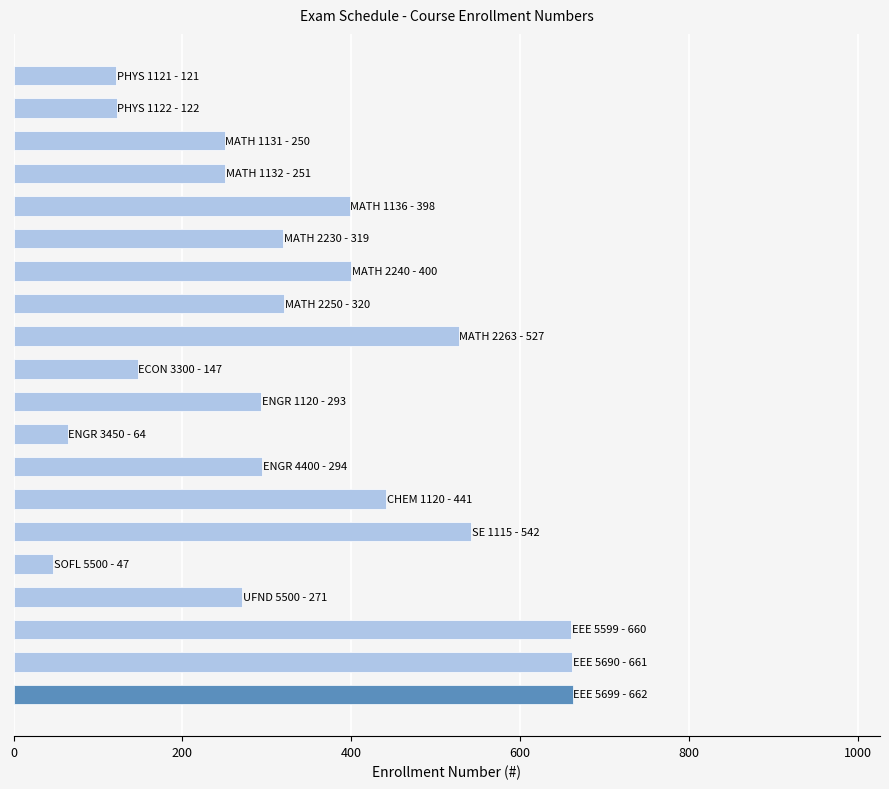

What is the minimum value shown in the chart?

47